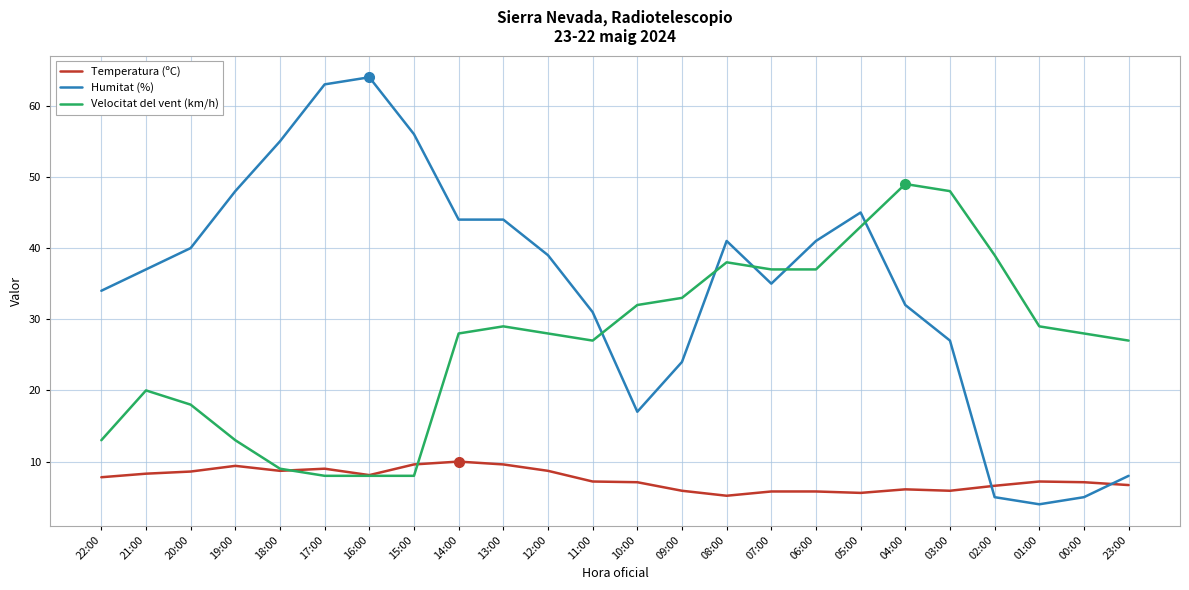

True or false: Temperatura (ºC) has a value of 6.1 at 04:00.

True